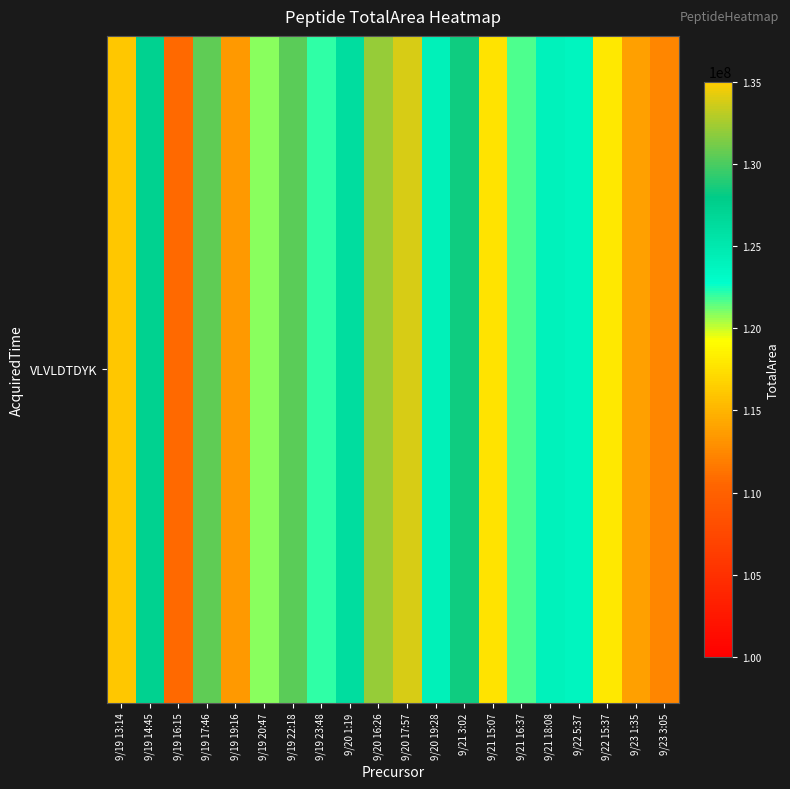

What is the difference between the second highest and minimum values?

21265056